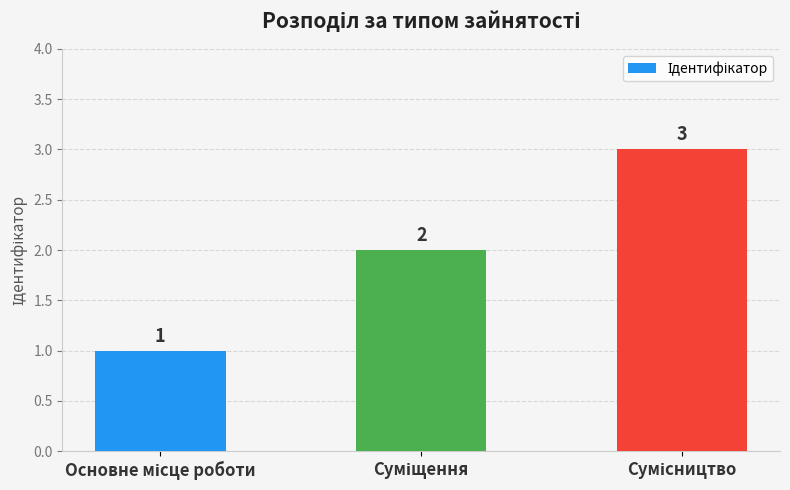

Count the values in the range 1 to 3.

3